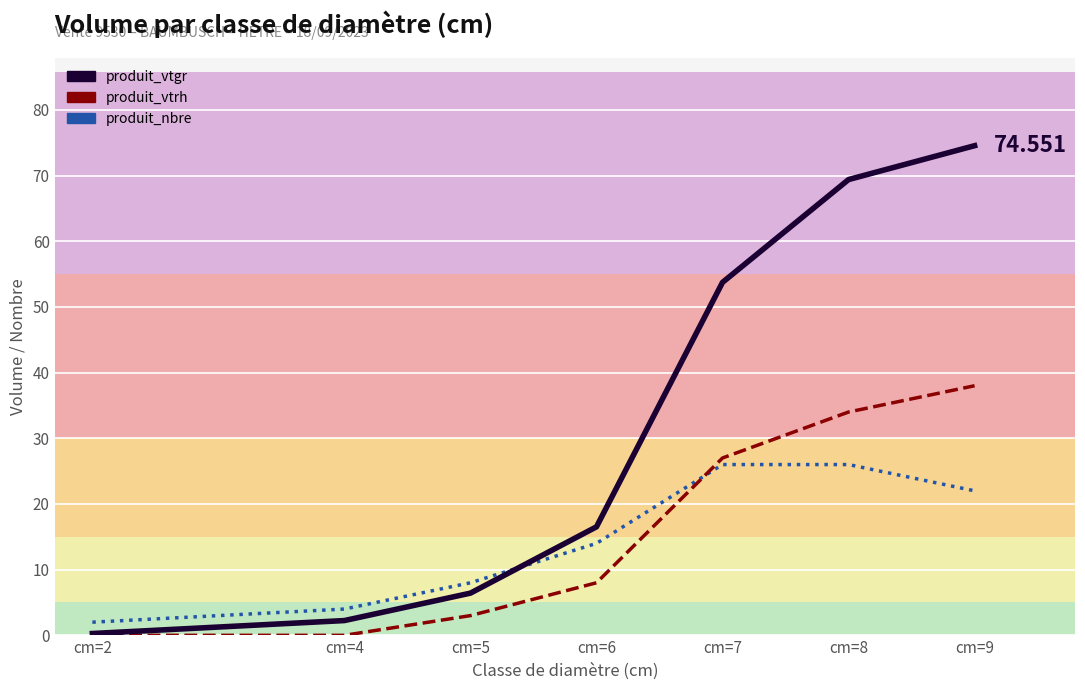

How many series are shown in this chart?

3